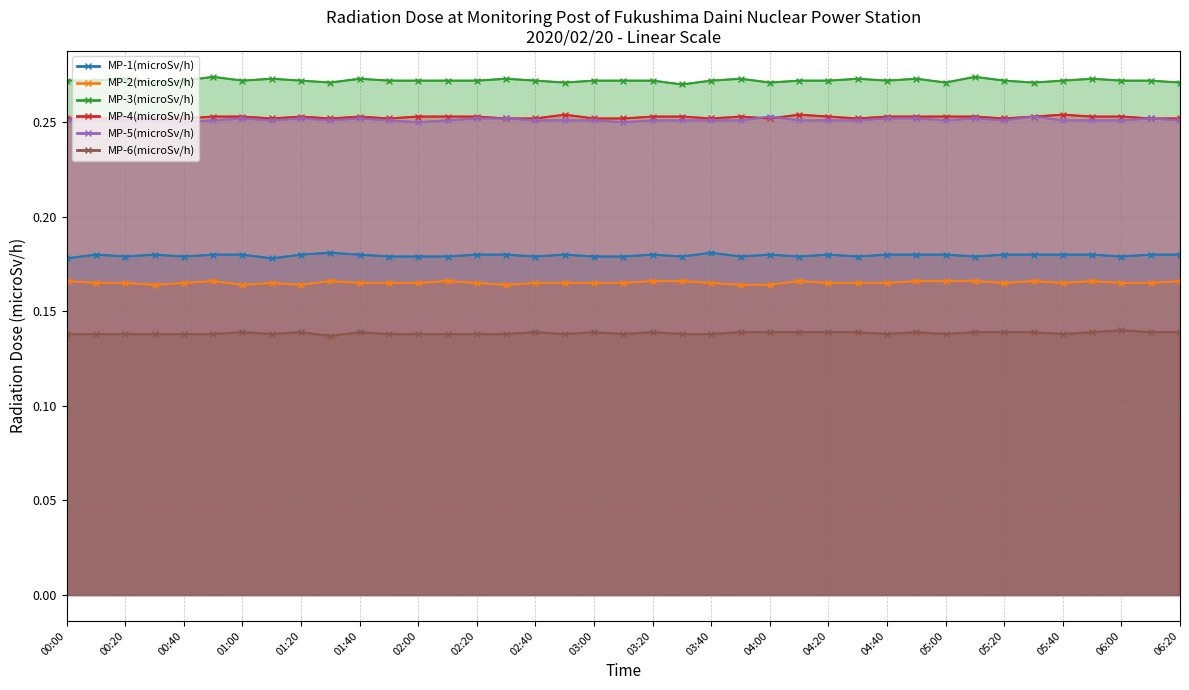

What is the label of the 10th point from the right?

2020/02/20 04:50